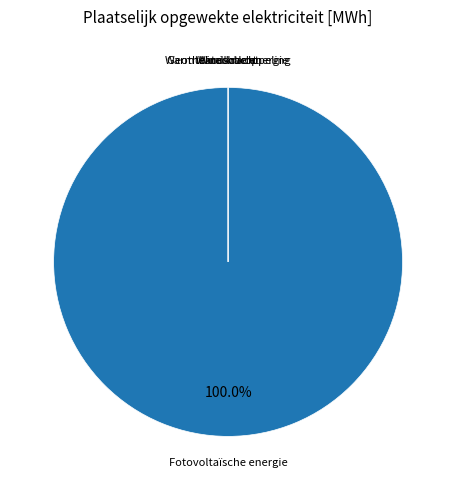

How many segments does this pie chart have?

5